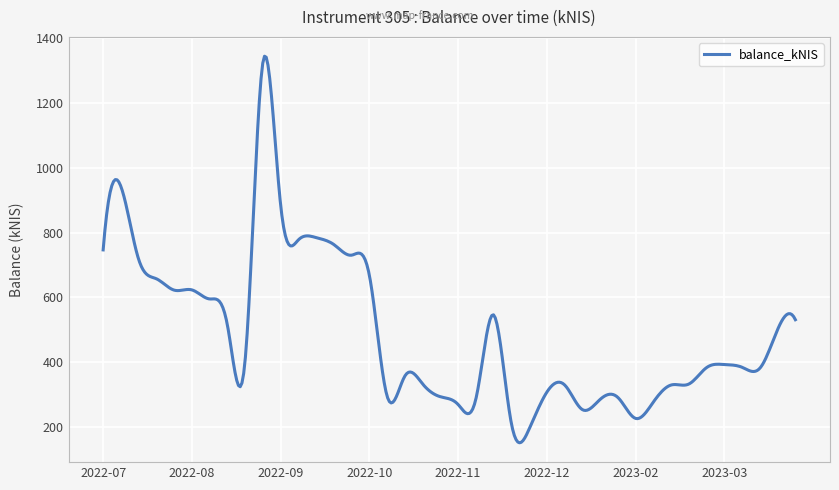

What is the smallest value displayed?

150.6